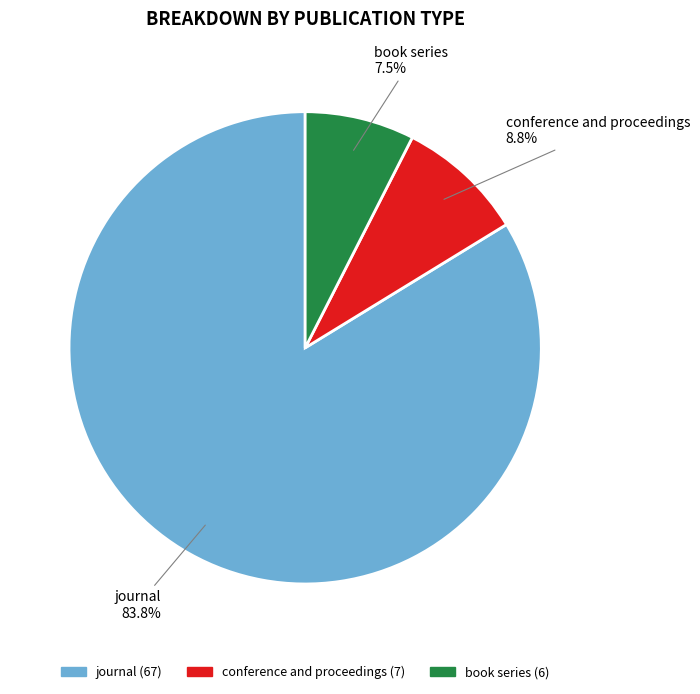

True or false: conference and proceedings accounts for 9% of the total.

True